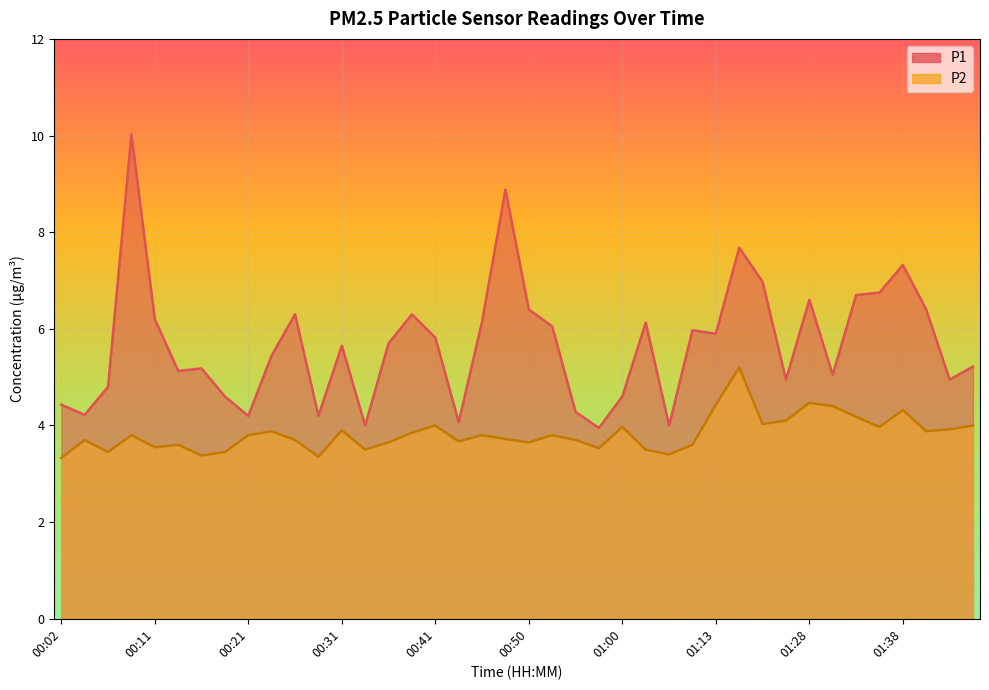

Is it true that P1 equals 11.0 at 01:15?

False